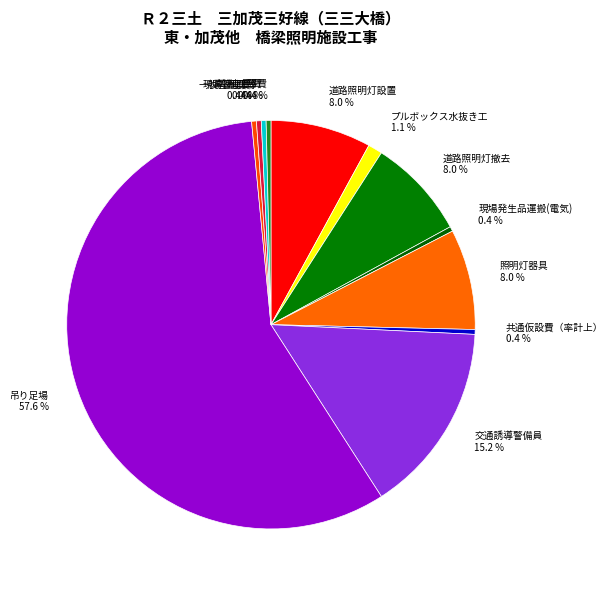

Approximately how many times larger is the value at 照明灯器具 compared to 現場管理費?

21.0